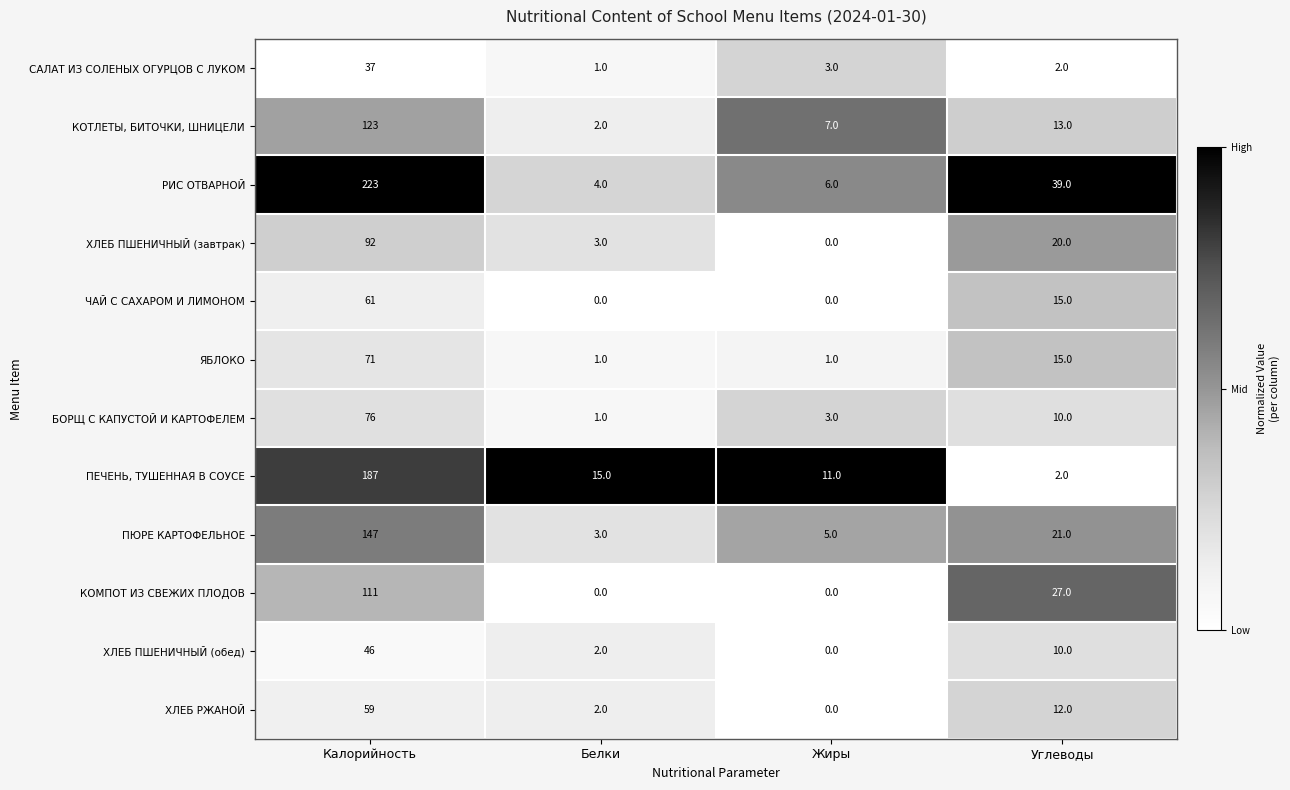

What is the greatest value displayed?

223